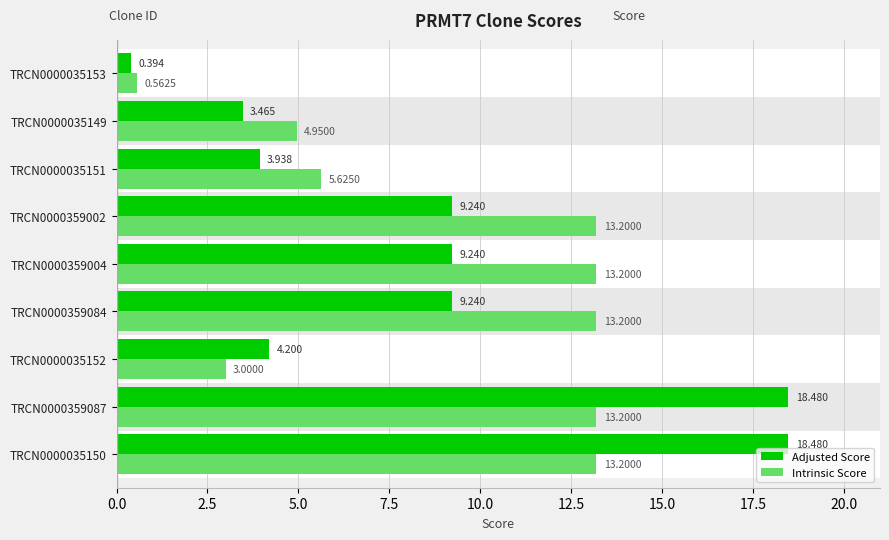

Count the number of categories in the chart.

9